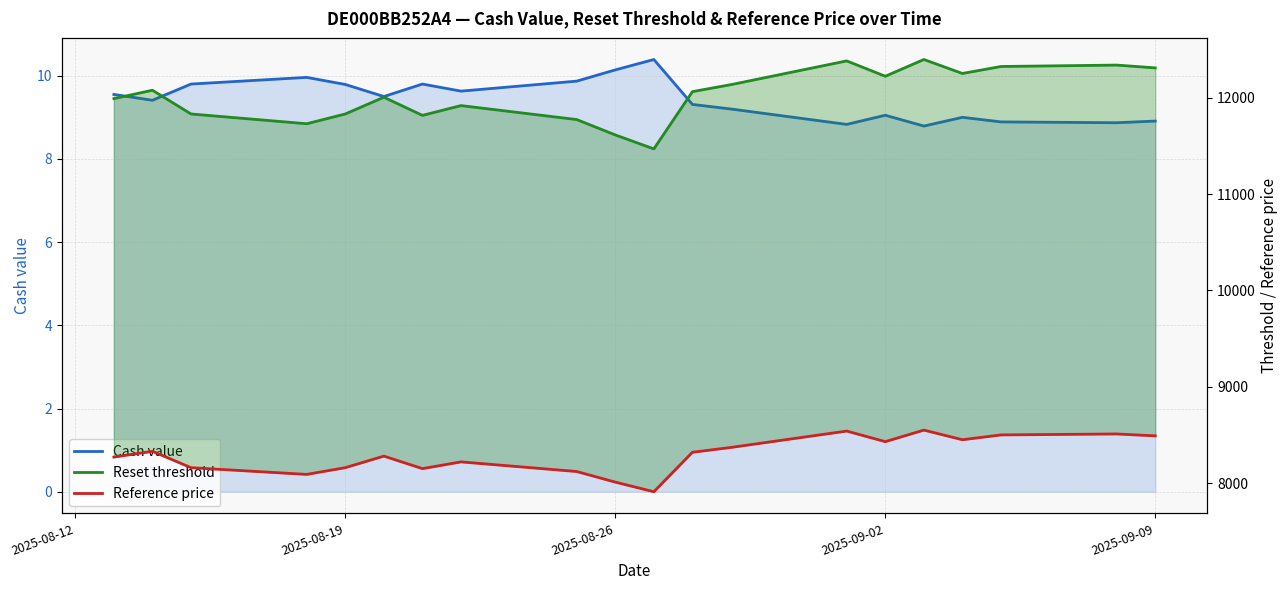

Rank the series by their maximum value, from lowest to highest.

Cash value, Reference price, Reset threshold